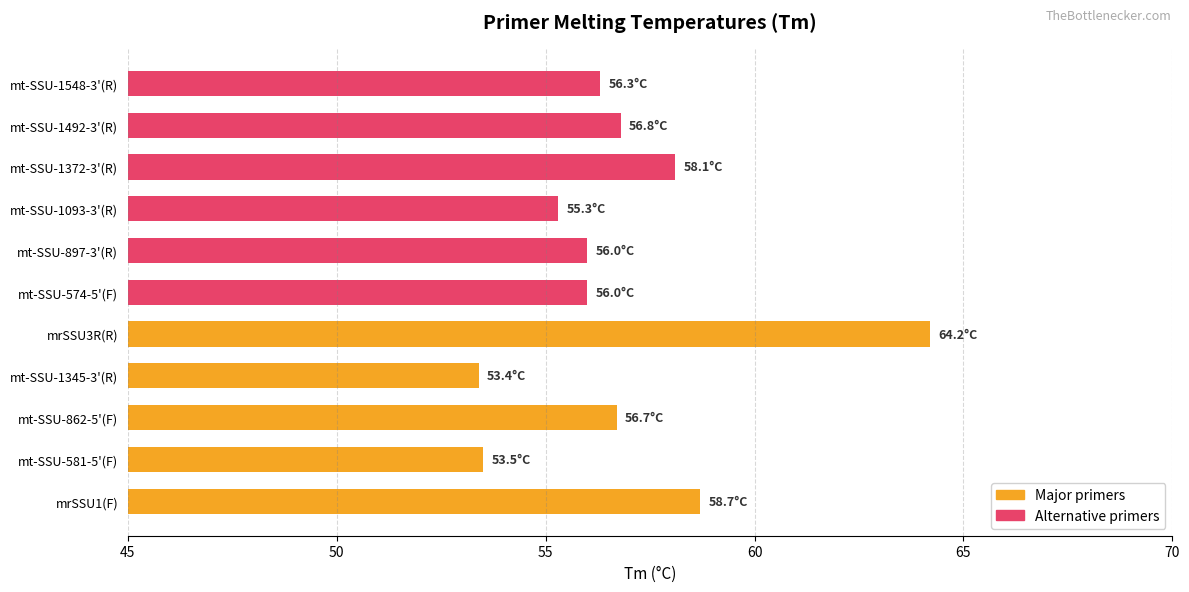

Is it true that the value at mrSSU1(F) is 58.7?

True